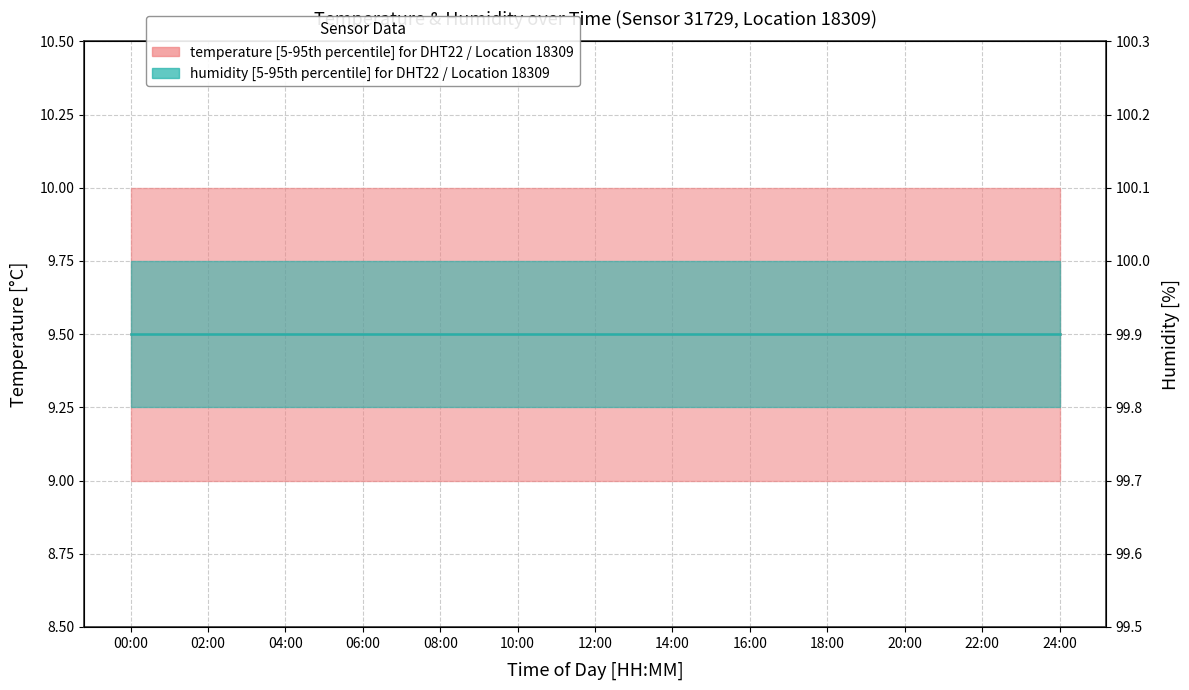

Reading right to left, what are all the values shown in this chart?

temperature median: 24:00=9.5	22:00=9.5	20:00=9.5	18:00=9.5	16:00=9.5	14:00=9.5	12:00=9.5	10:00=9.5	08:00=9.5	06:00=9.5	04:00=9.5	02:00=9.5	00:00=9.5
humidity median: 24:00=99.9	22:00=99.9	20:00=99.9	18:00=99.9	16:00=99.9	14:00=99.9	12:00=99.9	10:00=99.9	08:00=99.9	06:00=99.9	04:00=99.9	02:00=99.9	00:00=99.9